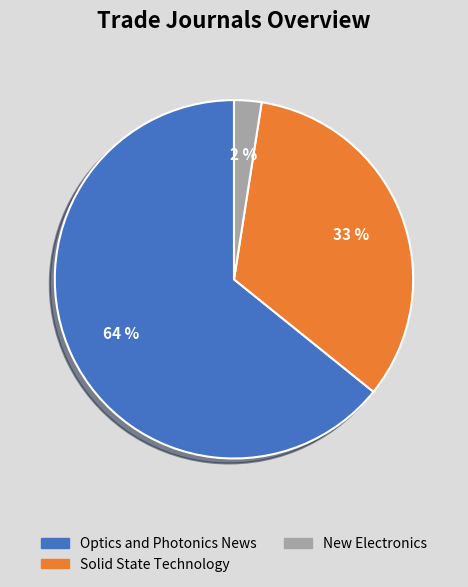

What percentage is the New Electronics slice, to the nearest percent?

2%